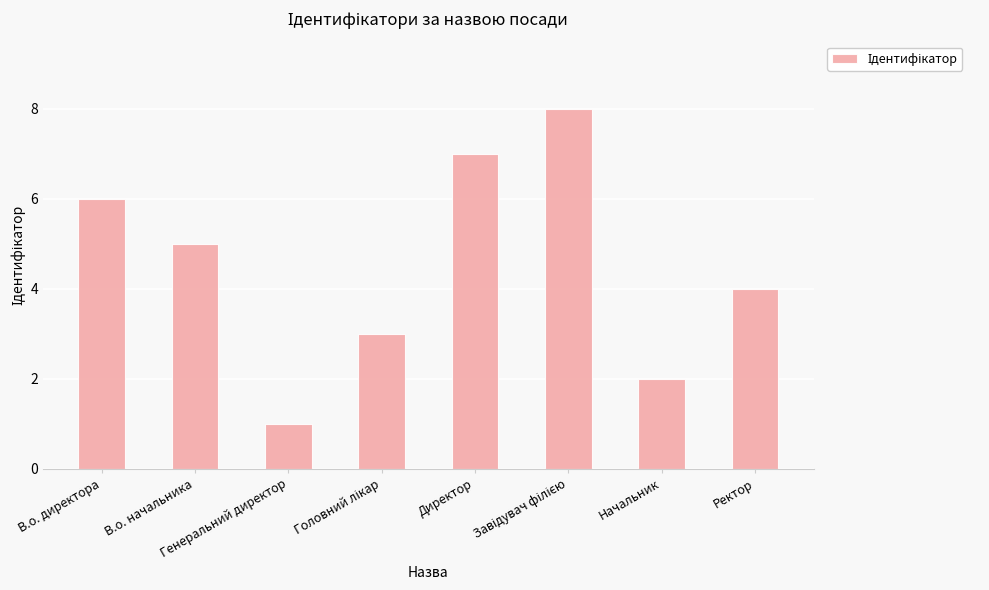

What is the maximum value shown in the chart?

8